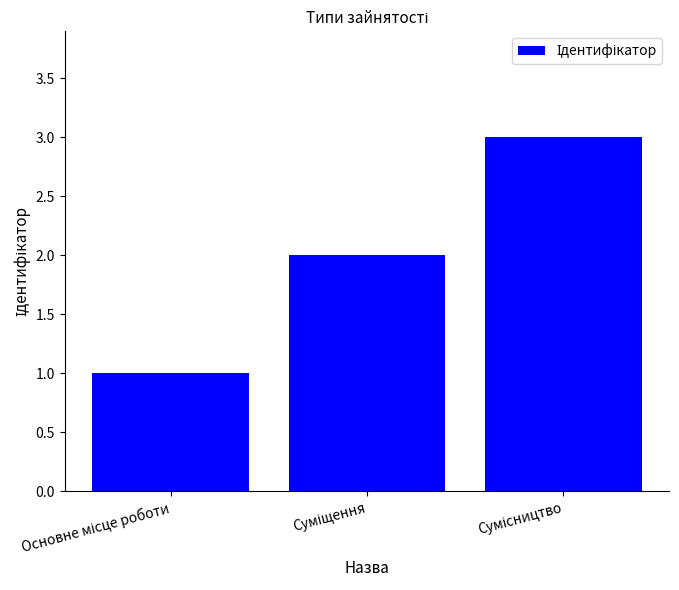

What is the sum of all values?

6